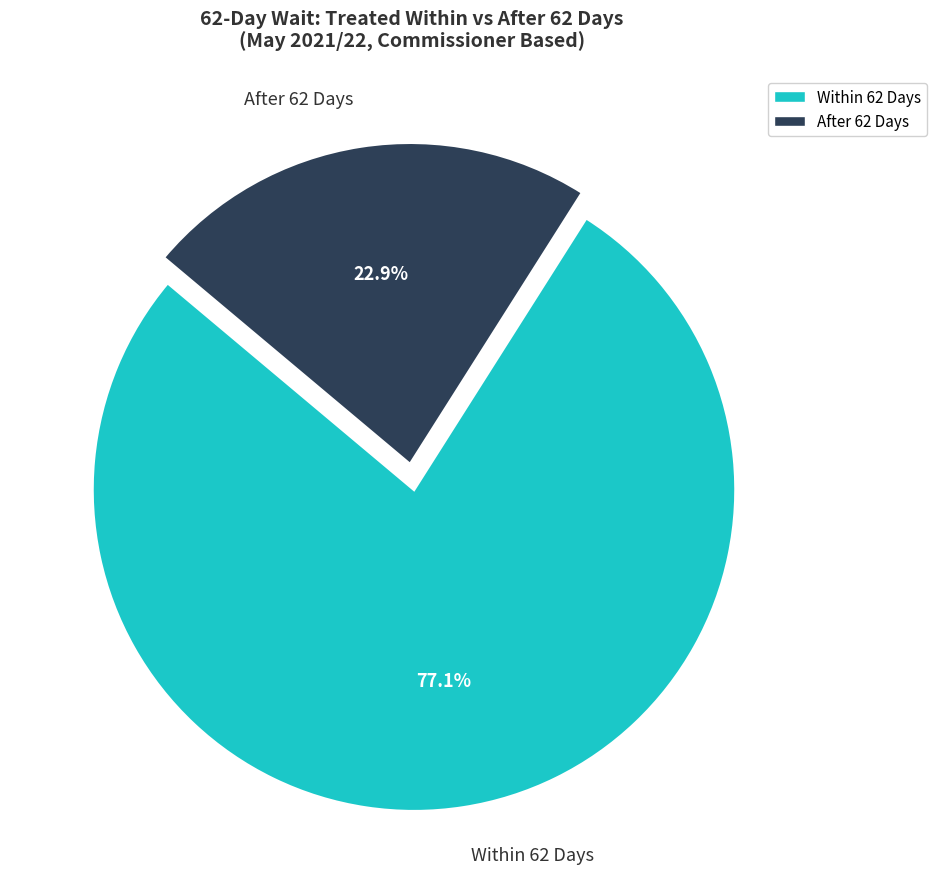

Rank the categories by value from highest to lowest.

Within 62 Days, After 62 Days